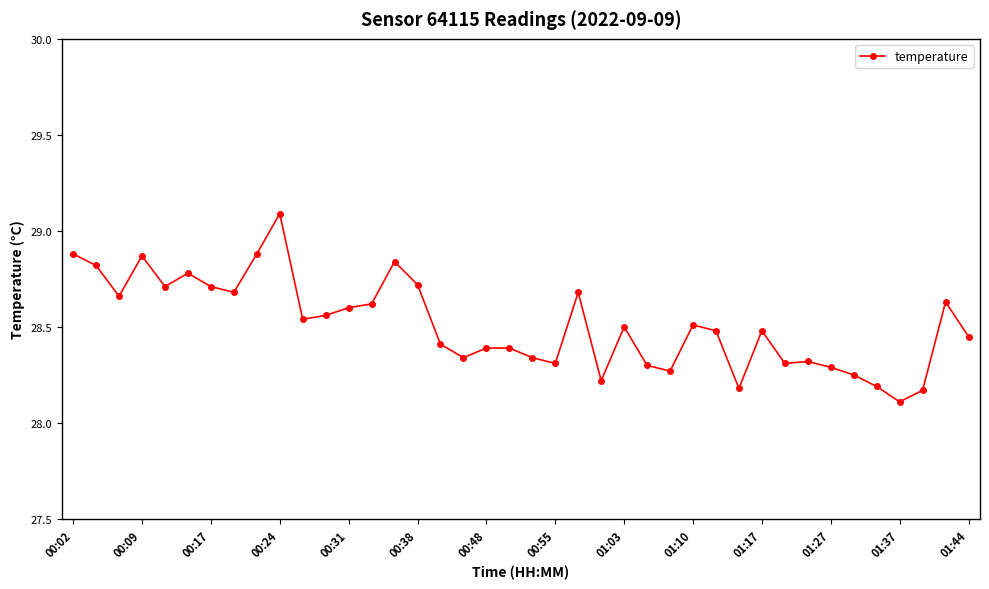

What is the difference between the second highest and second lowest values?

0.7